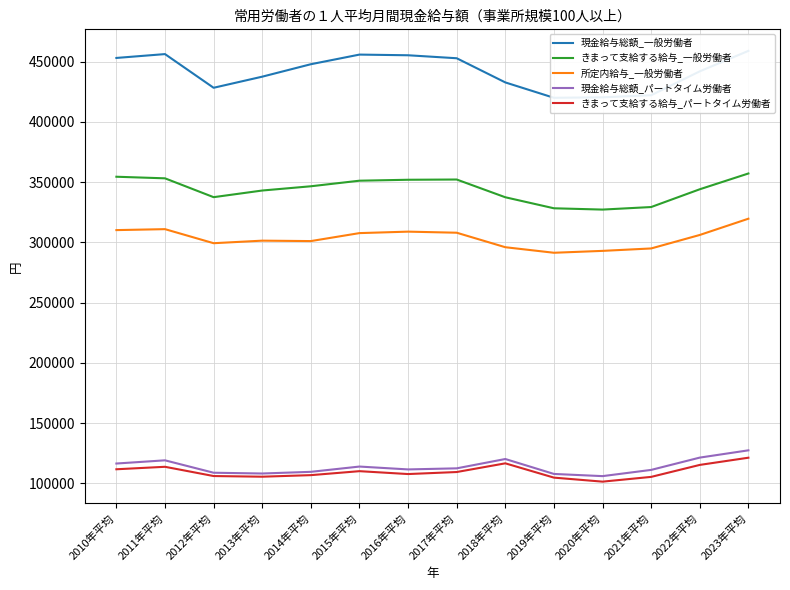

At which category does きまって支給する給与_一般労働者 reach its first local peak?

2017年平均